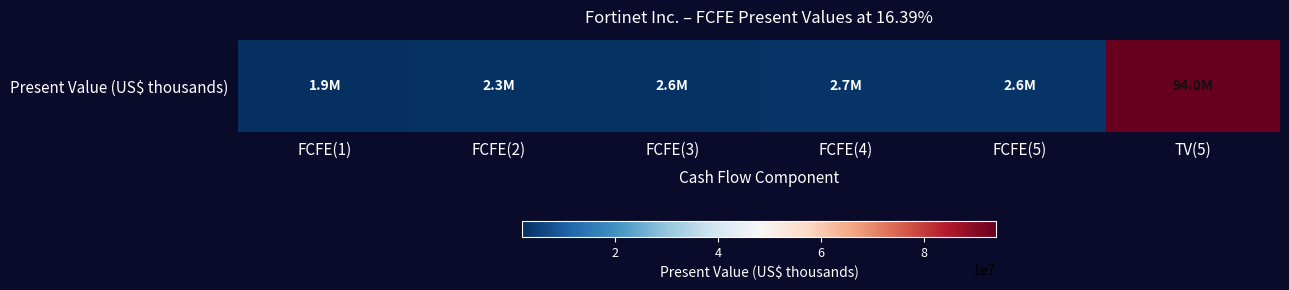

Approximately how many times larger is the value at FCFE(2) compared to FCFE(1)?

1.2